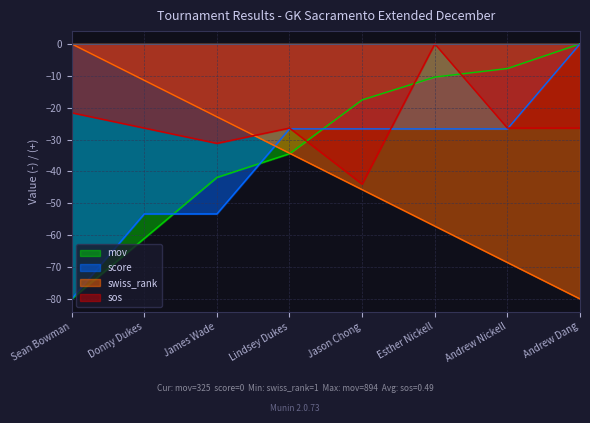

Is it true that mov equals -41.9 at James Wade?

True